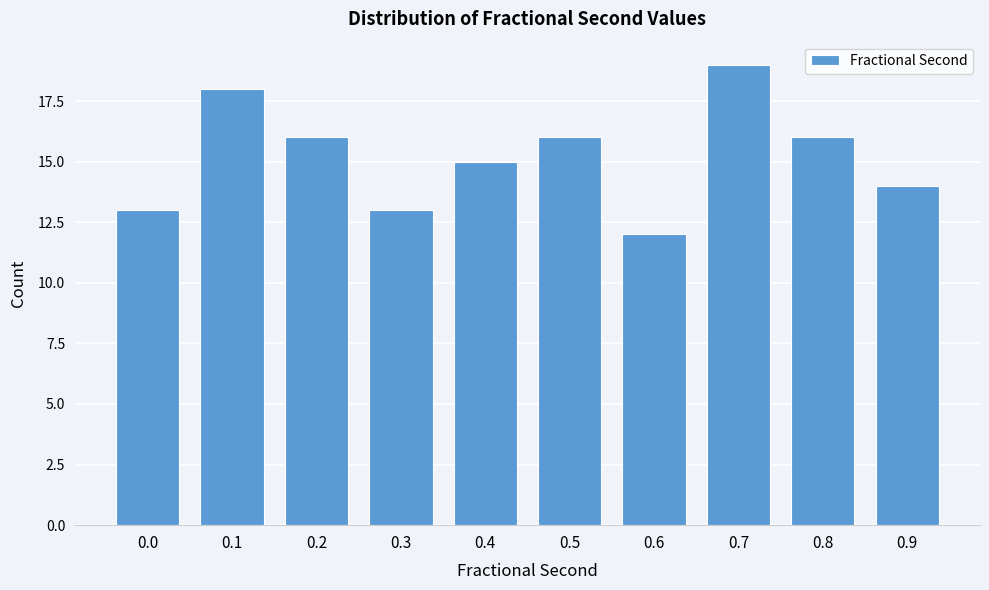

Reading left to right, transcribe all the data shown in this chart.

0.0=13	0.1=18	0.2=16	0.3=13	0.4=15	0.5=16	0.6=12	0.7=19	0.8=16	0.9=14